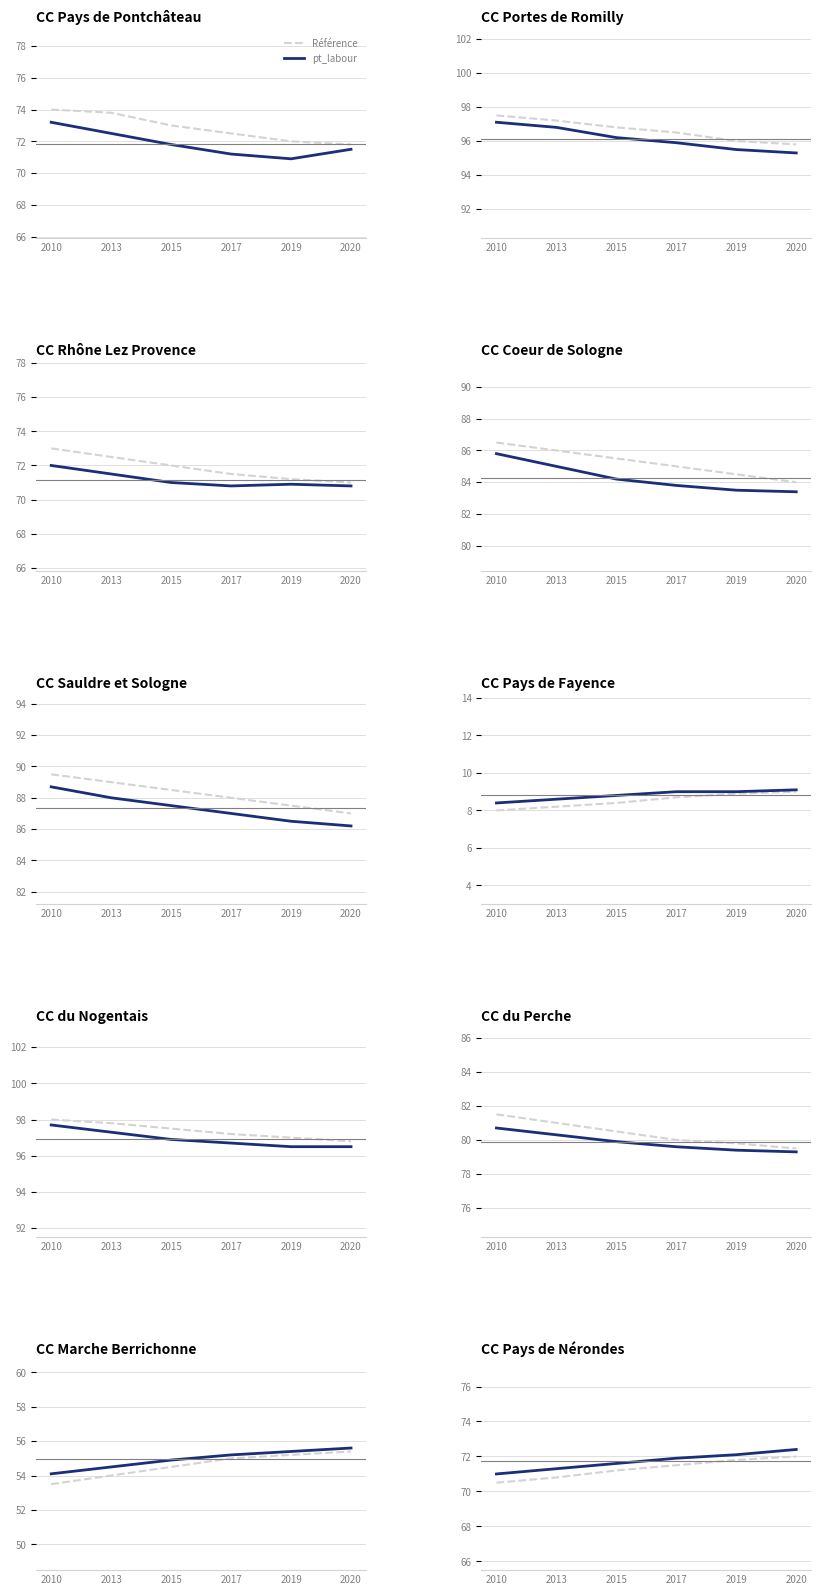

How many values in the pt_labour series exceed 71?

5